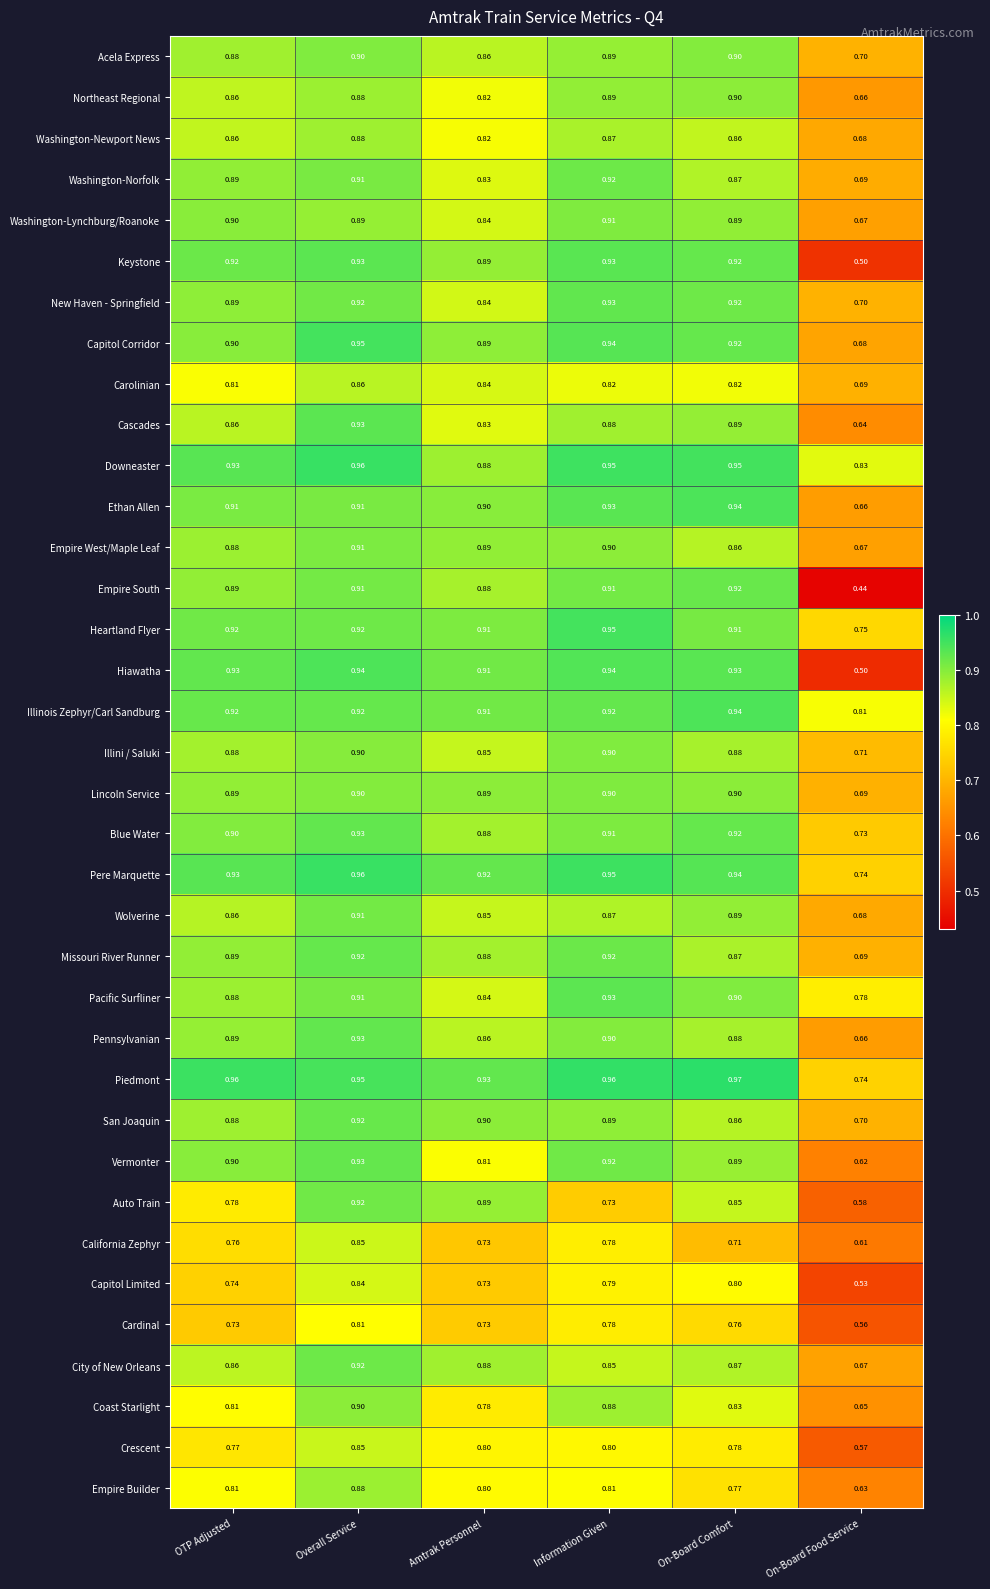

List the labels in order of Pere Marquette value, smallest first.

On-Board Food Service, Amtrak Personnel, OTP Adjusted, On-Board Comfort, Information Given, Overall Service